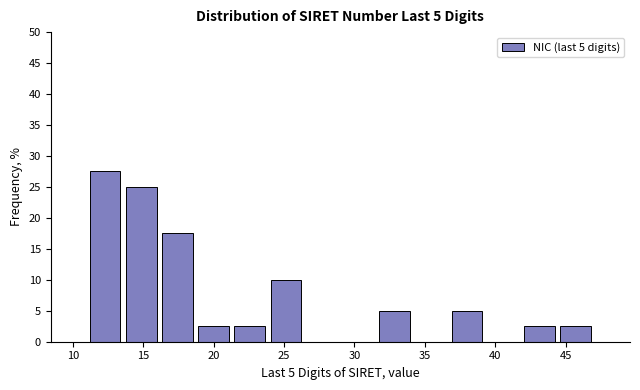

Over which range of the x-axis is the bar tallest?

11.0 to 13.5